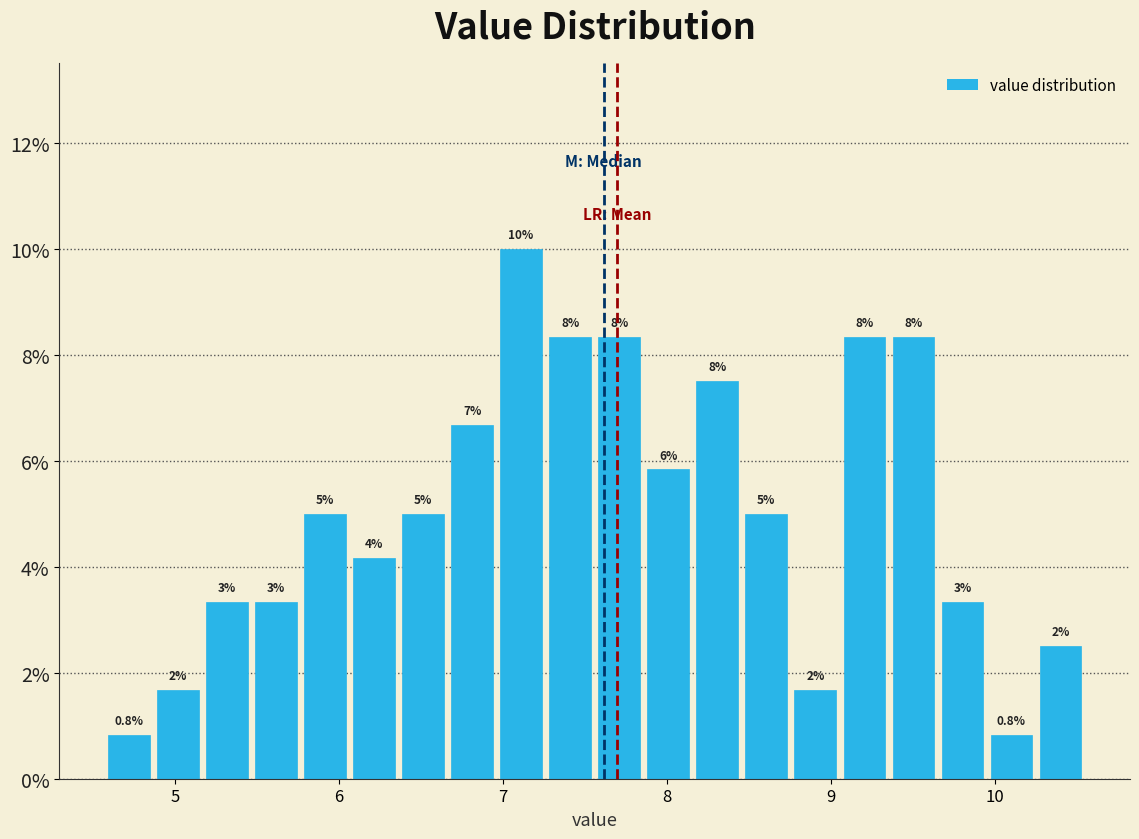

Read against the x-axis, roughly where is the centre of the tallest bar?

7.1